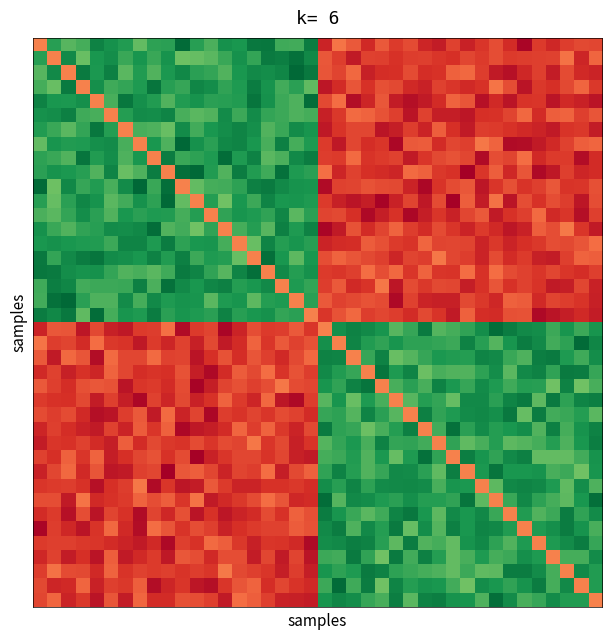

Count the number of categories in the chart.

40